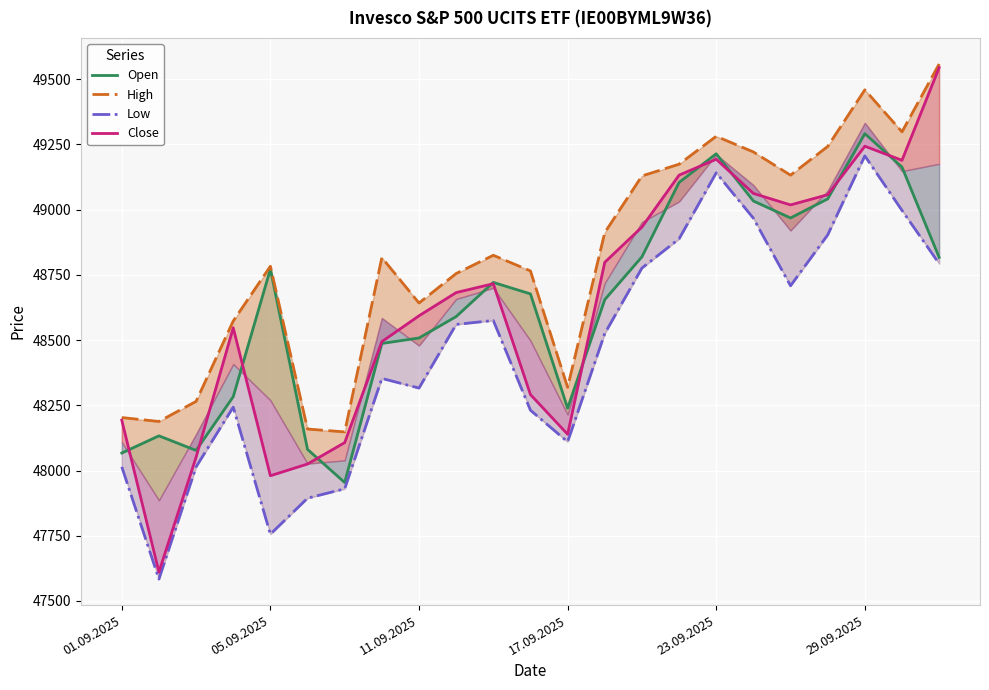

What is the greatest value displayed?

49558